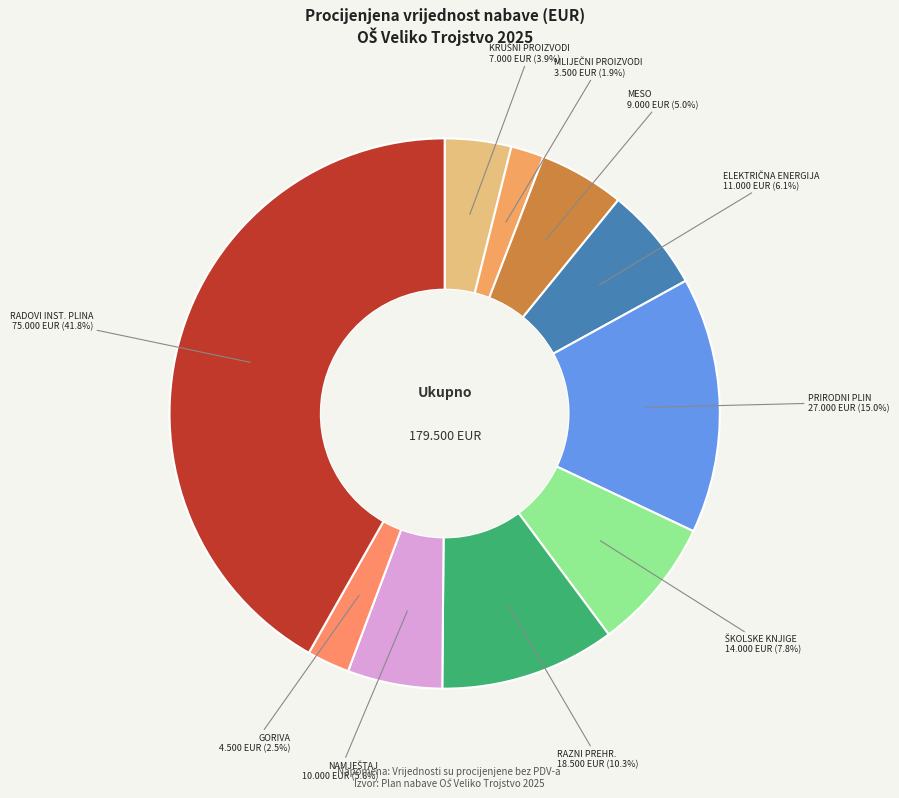

Which slice is the largest?

RADOVI INST. PLINA